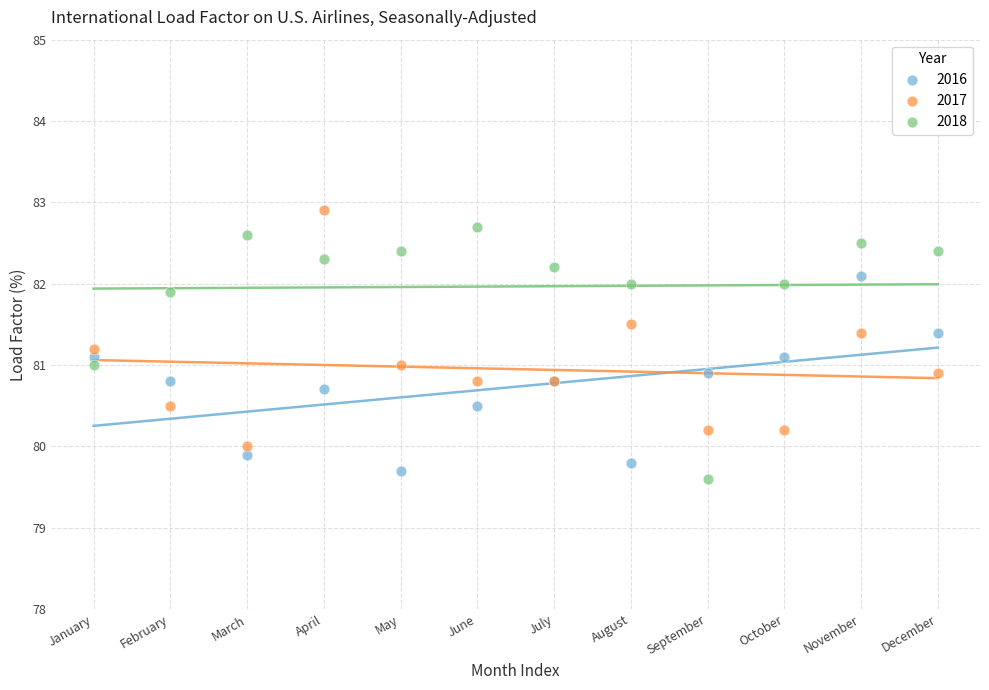

What are all the series names shown in the legend?

2016, 2017, 2018